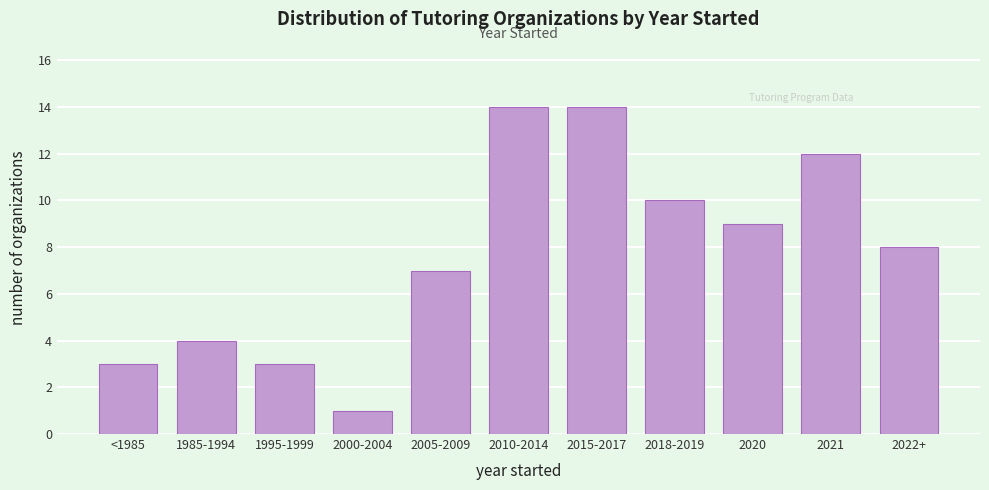

Reading right to left, transcribe all the data shown in this chart.

2022+=8	2021=12	2020=9	2018-2019=10	2015-2017=14	2010-2014=14	2005-2009=7	2000-2004=1	1995-1999=3	1985-1994=4	<1985=3